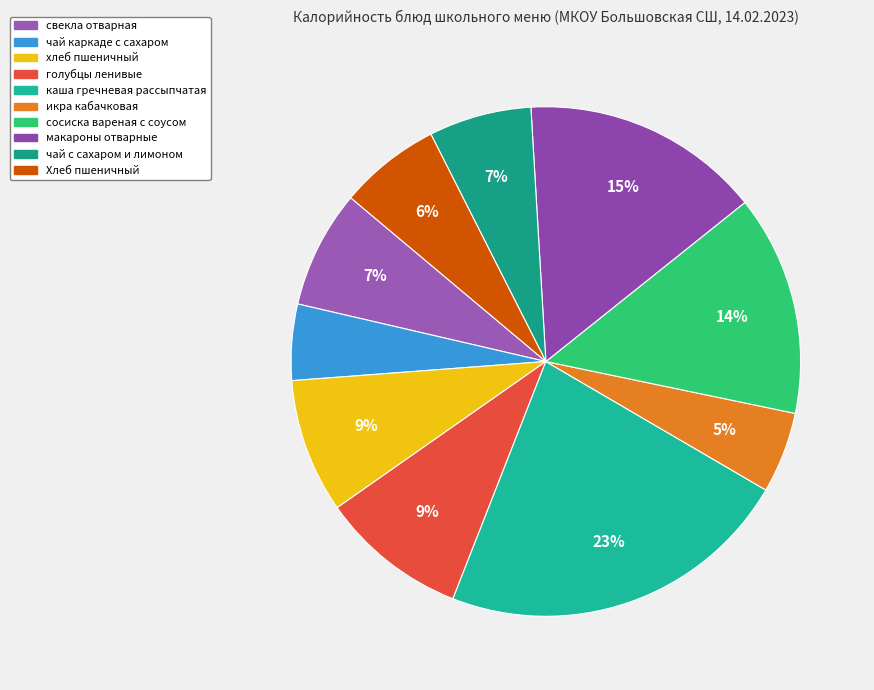

How many slices are in this pie chart?

10